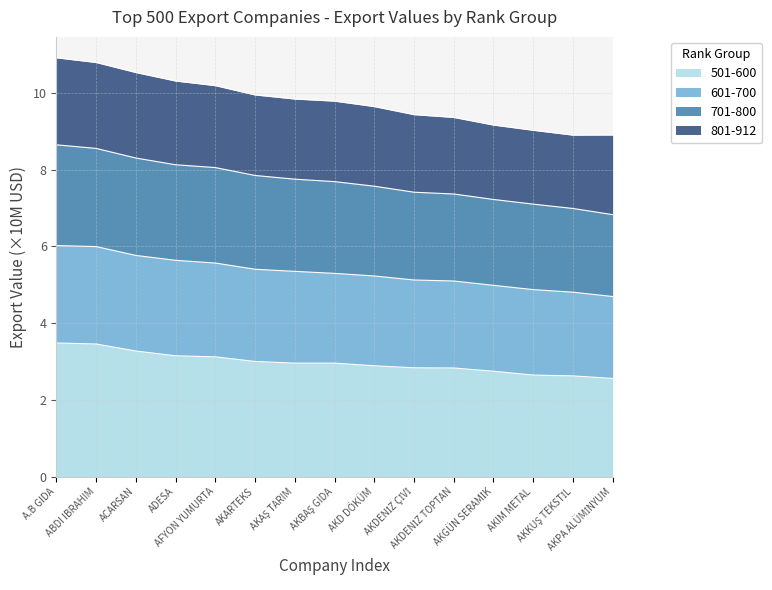

How many lines are shown in the chart?

4